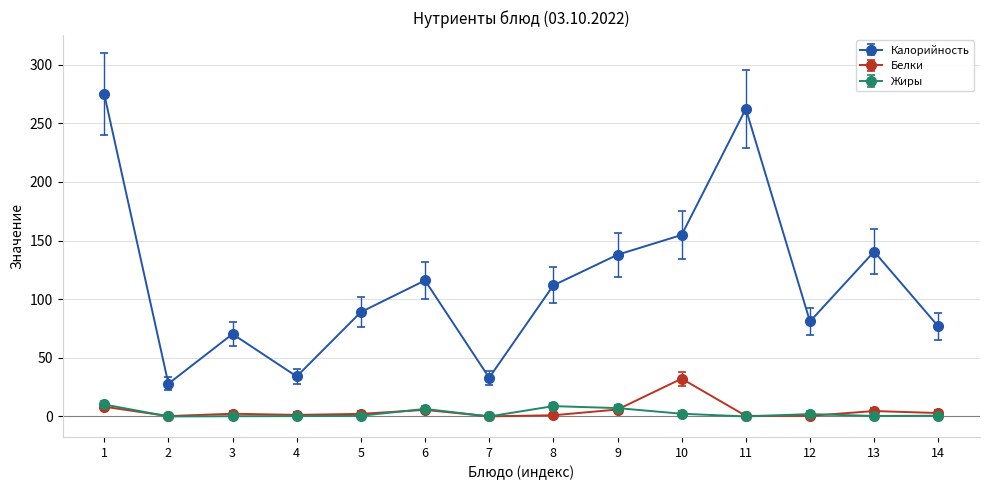

The value of Калорийность at 4 is 54.6. True or false?

False